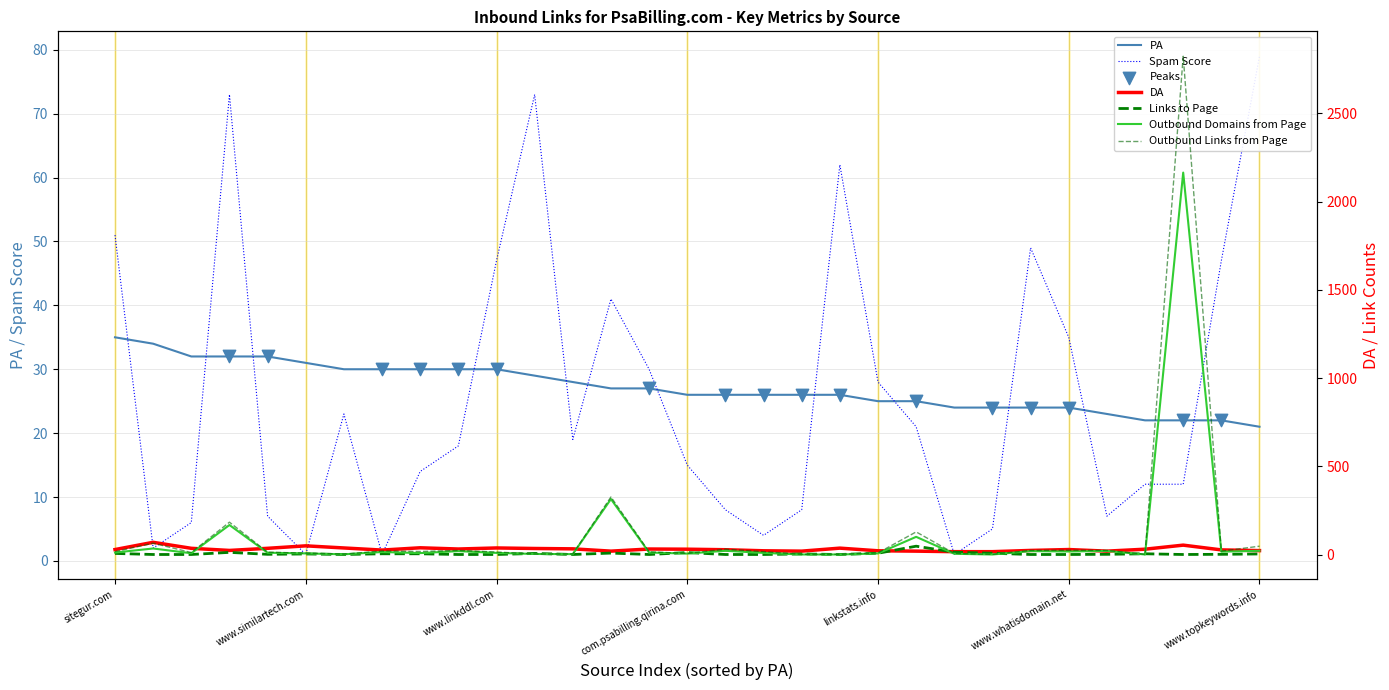

Which series has the largest total across all categories?

Outbound Links from Page